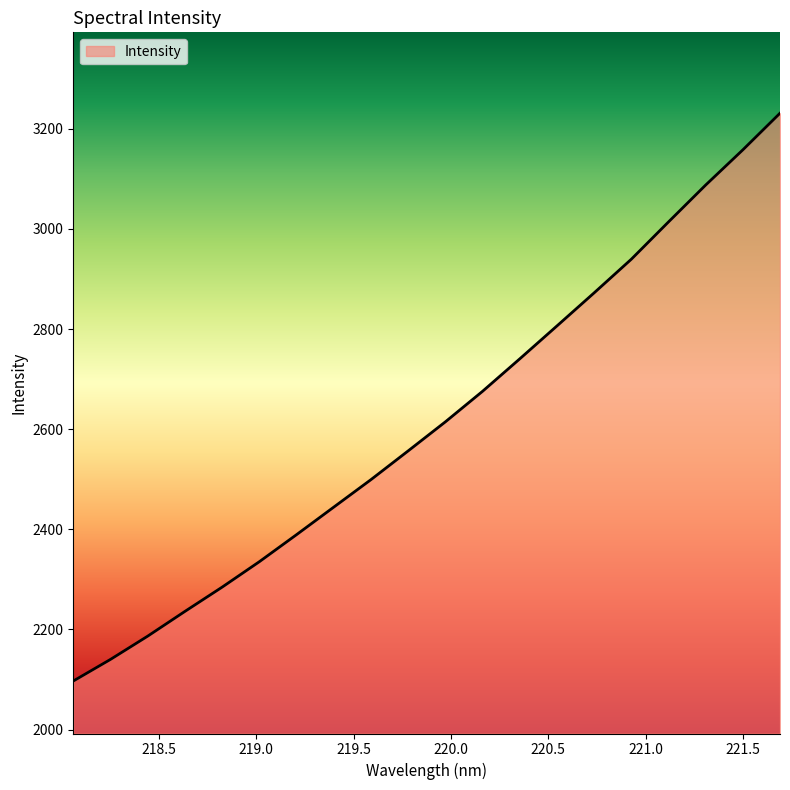

What is the difference between the maximum and minimum values?

1134.4